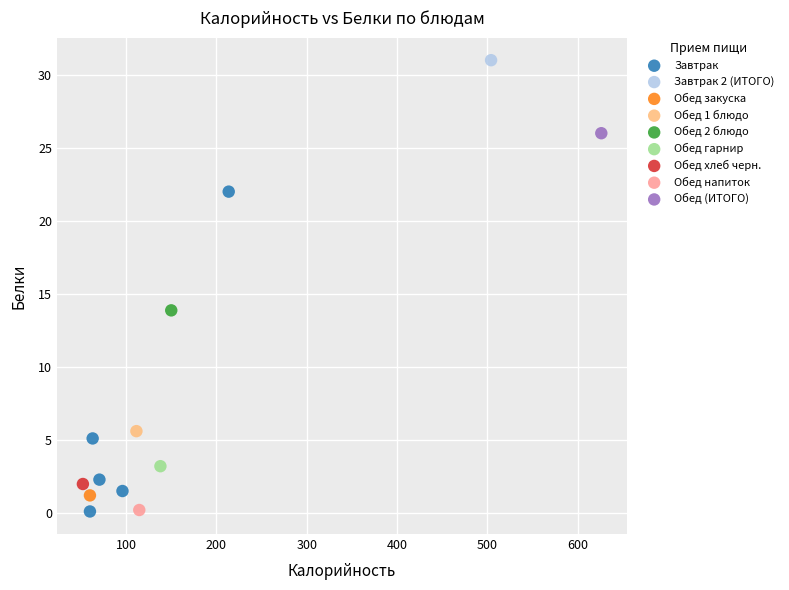

What are all the series names shown in the legend?

Завтрак, Завтрак 2 (ИТОГО), Обед закуска, Обед 1 блюдо, Обед 2 блюдо, Обед гарнир, Обед хлеб черн., Обед напиток, Обед (ИТОГО)